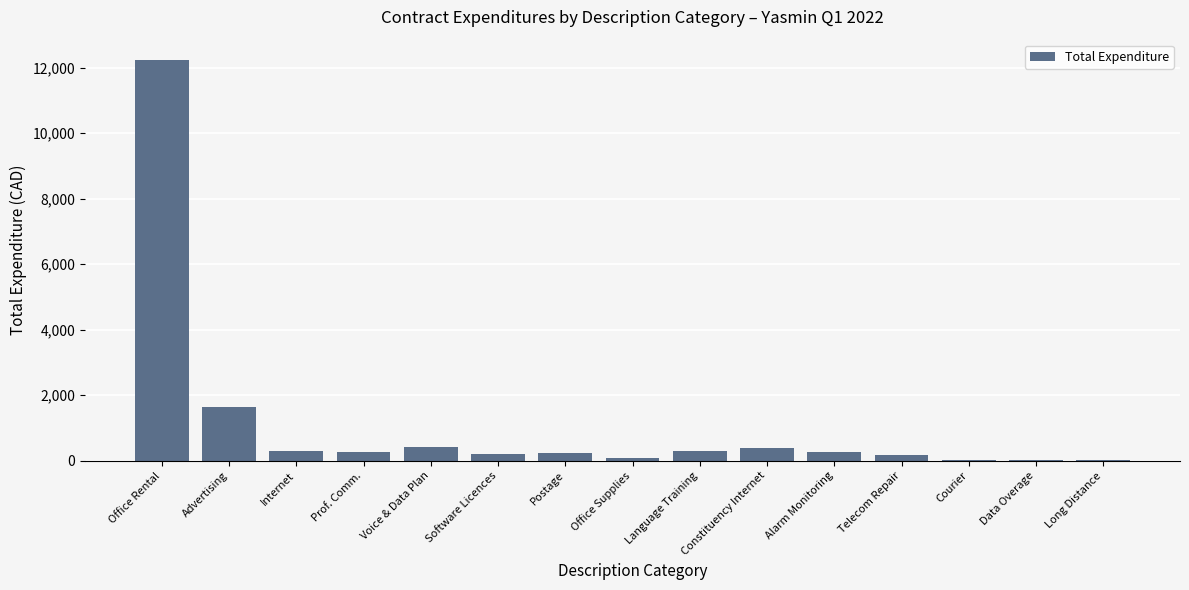

True or false: the data shows 36.4 at Data Overage.

True